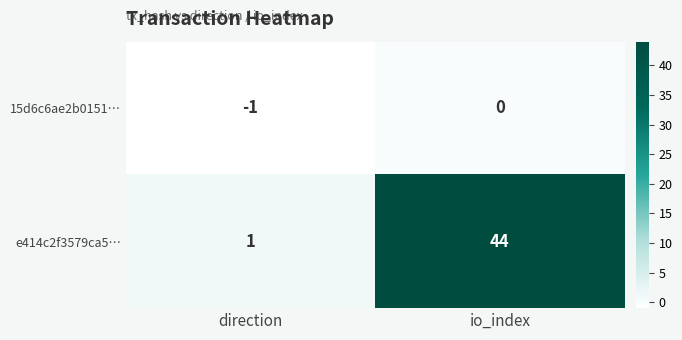

How many values in 15d6c6ae2b0151… are below zero?

1